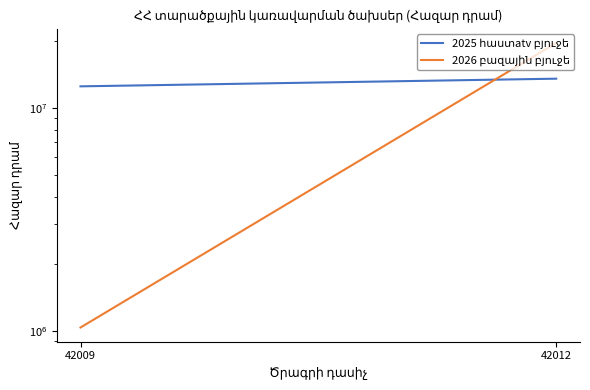

What is the average value of the 2025 հաստatv բյուջե series?

13014990